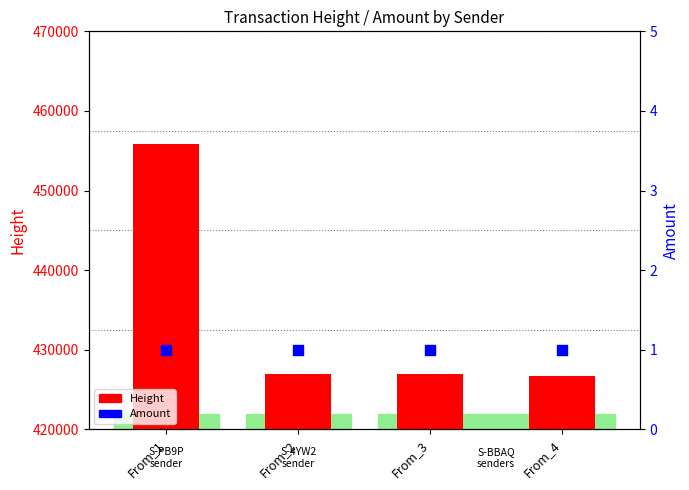

What are all the series names shown in the legend?

Height, Amount